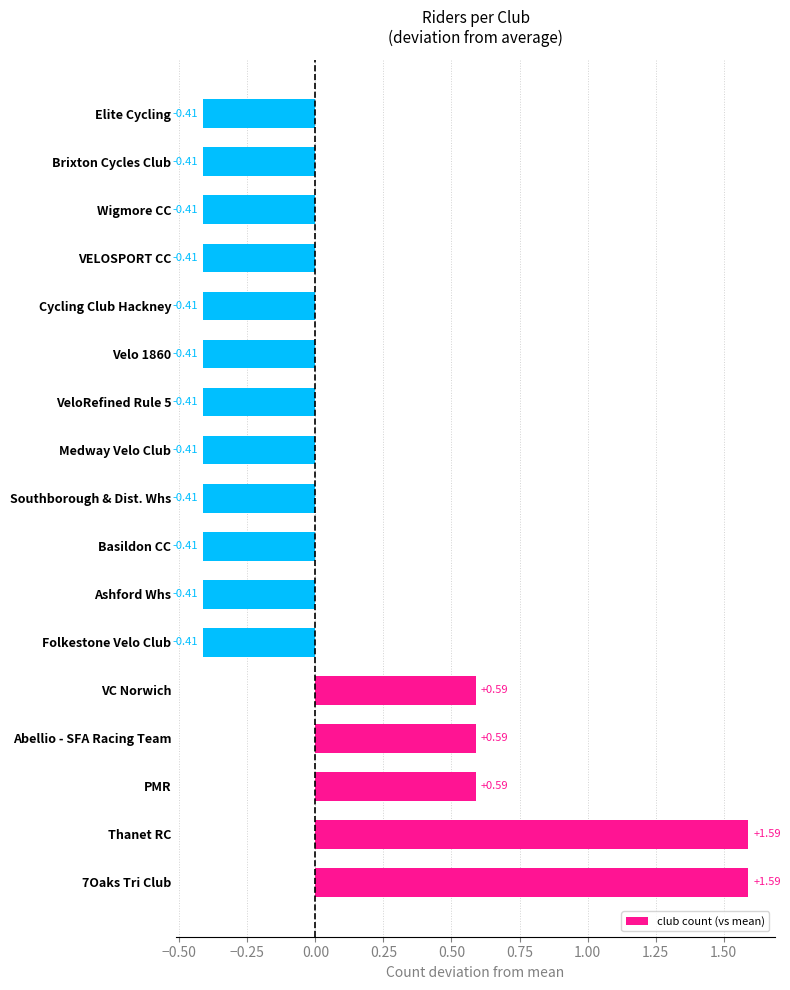

What is the difference between the maximum and minimum values?

2.0